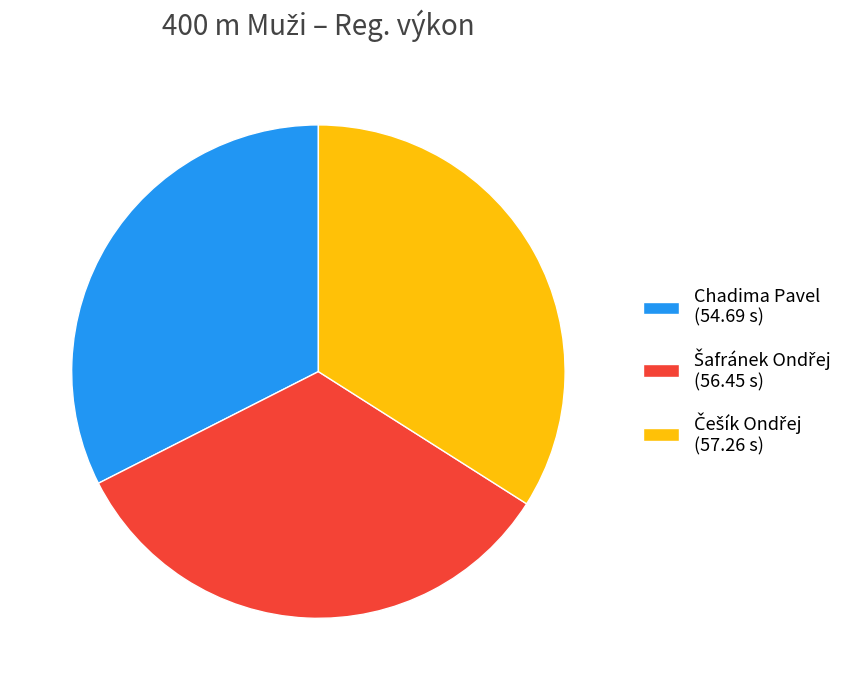

Is there a majority slice in this chart?

No